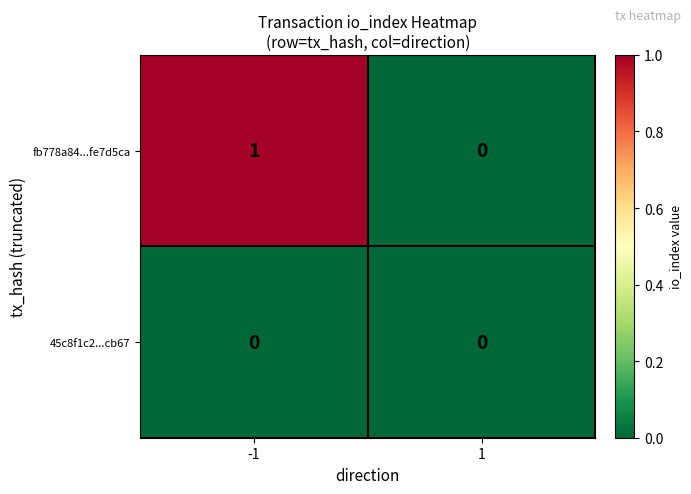

Between -1 and 1, which series saw the biggest shift?

fb778a84...fe7d5ca